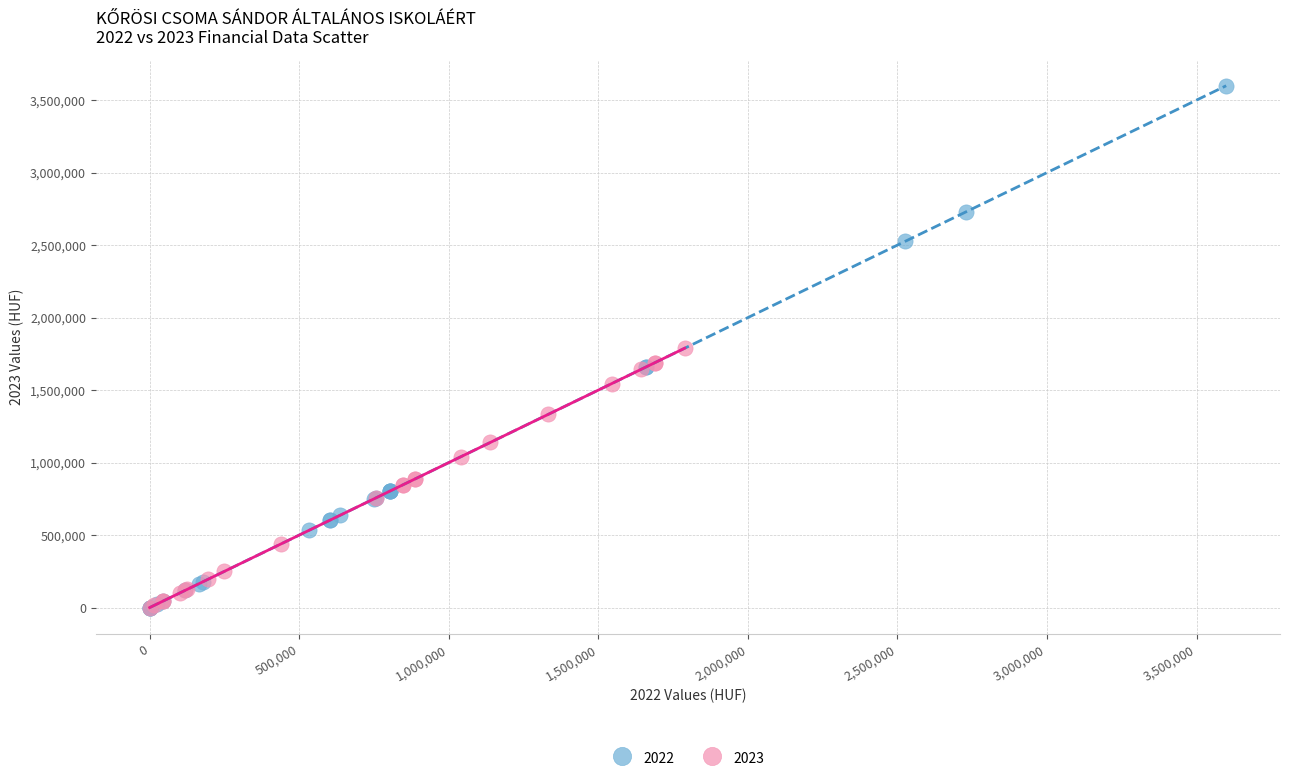

What are all the series names shown in the legend?

2022, 2023